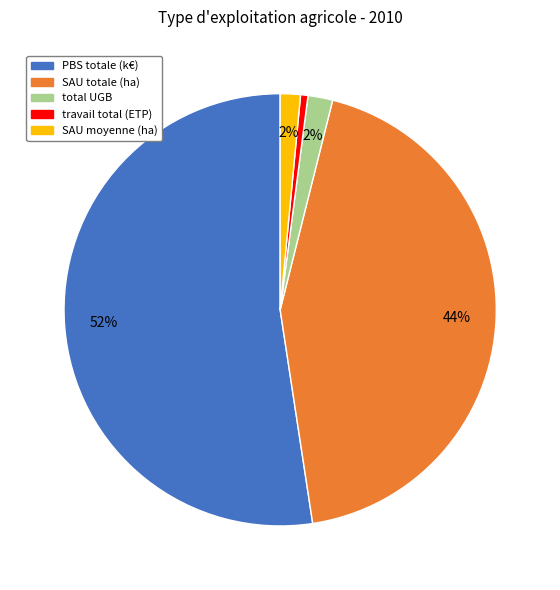

Is there a majority slice in this chart?

Yes